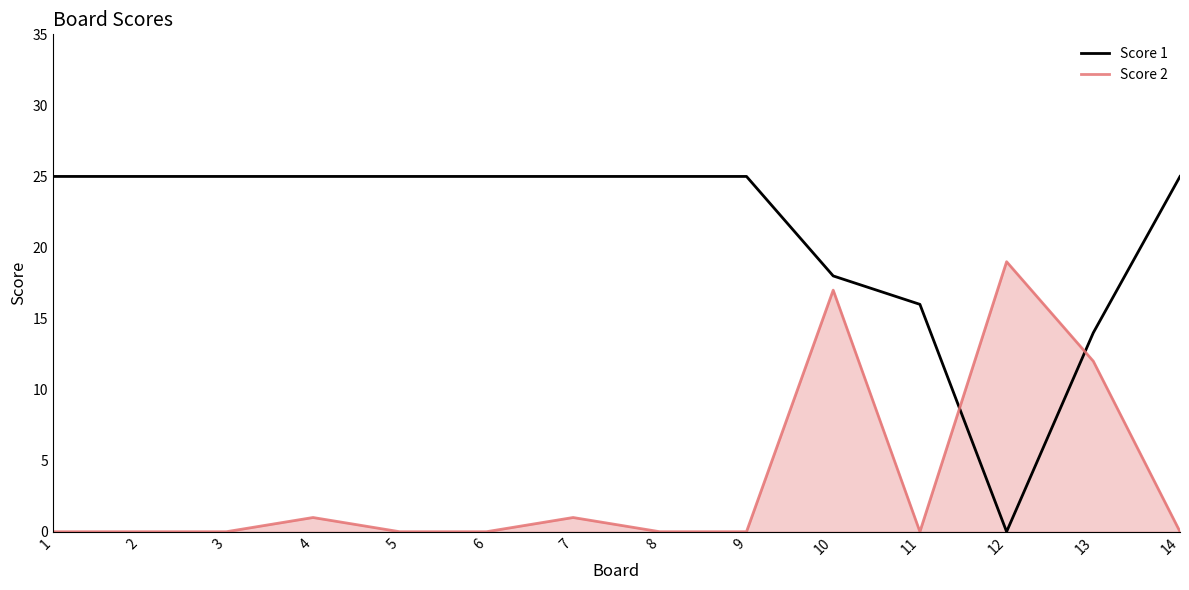

Which series ends up on top after the final intersection of Score 1 and Score 2?

Score 1